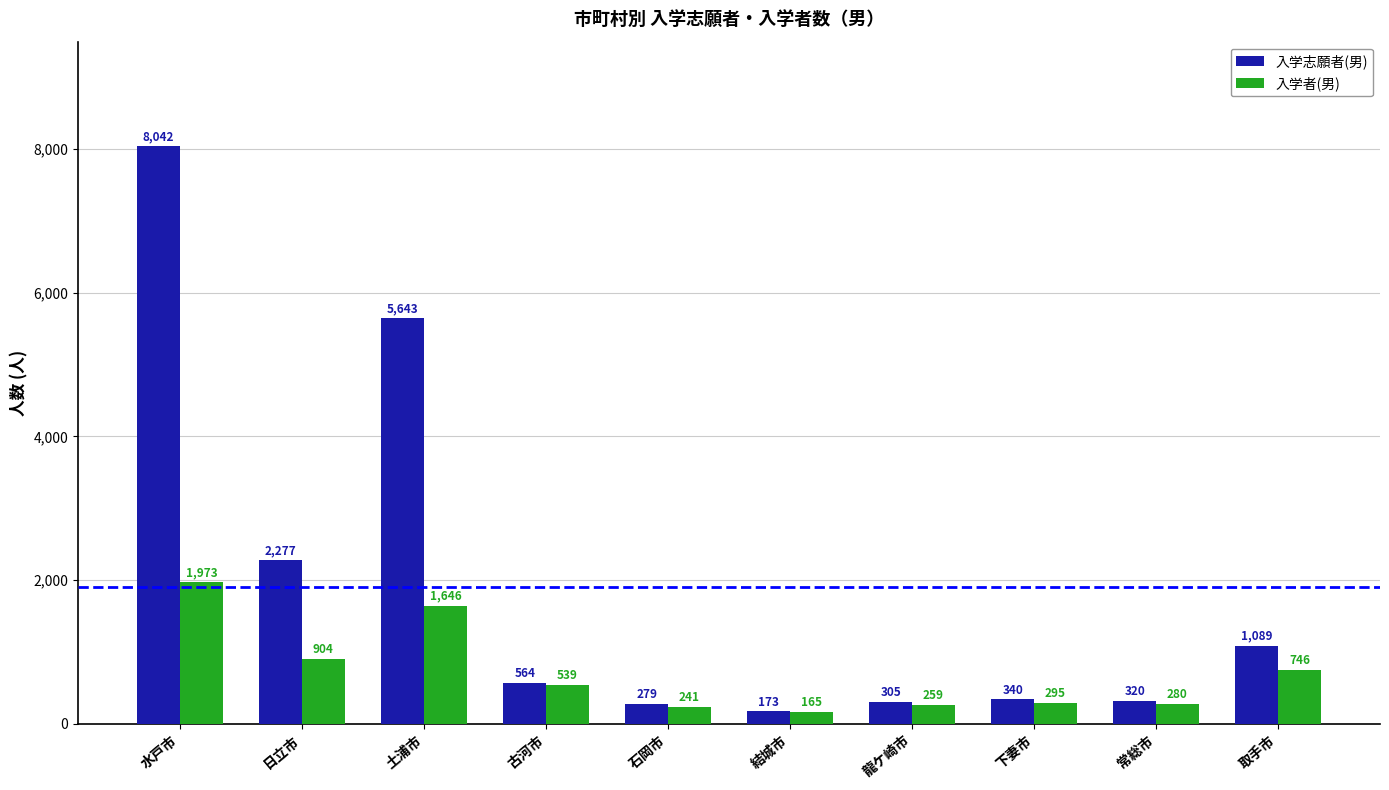

Which category has the highest value in the 入学志願者(男) series?

水戸市